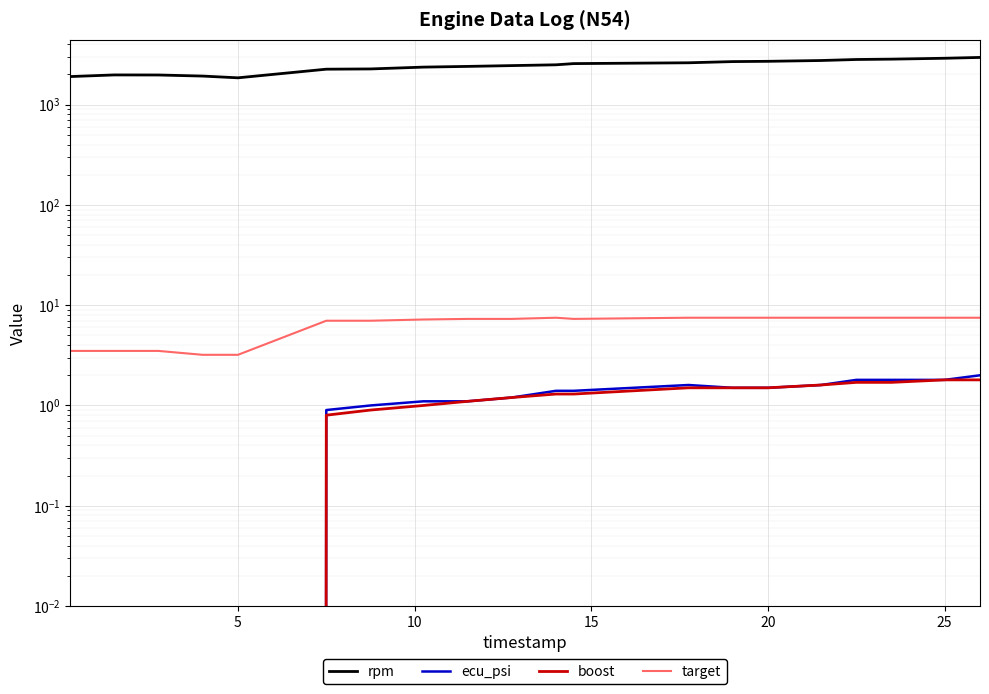

True or false: ecu_psi has a value of 0.5 at 25.

False